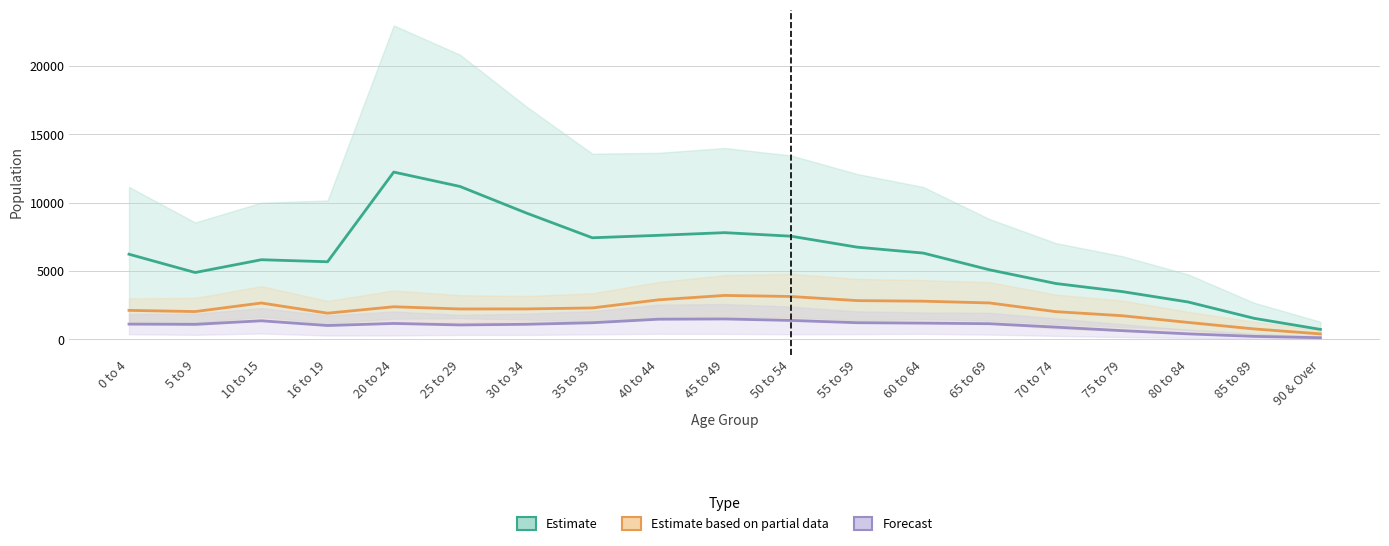

Where is the first local minimum for Ardrossan?

5 to 9